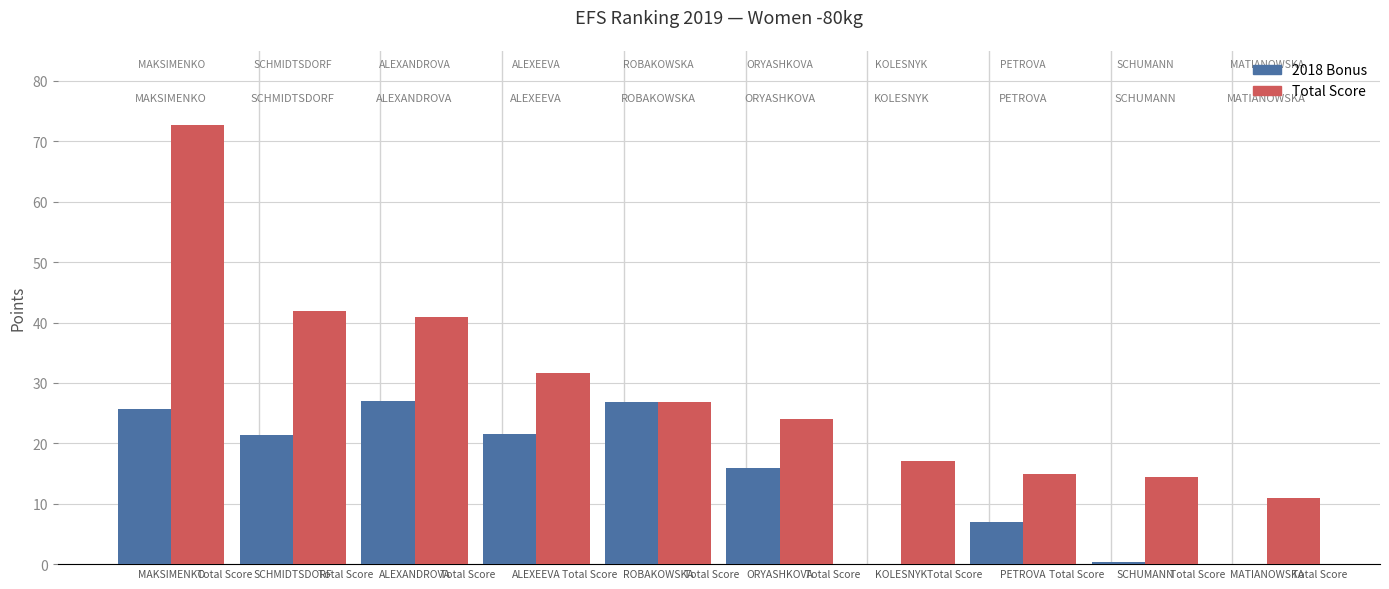

How many groups of bars are there?

10